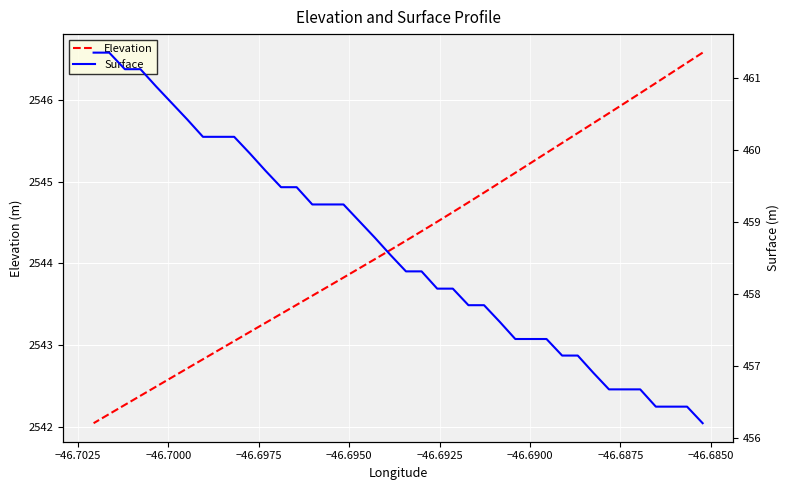

Count the number of categories in the chart.

40